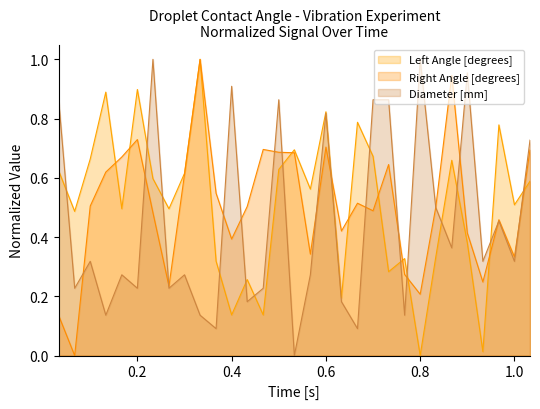

What are all the series names shown in the legend?

Left Angle [degrees], Right Angle [degrees], Diameter [mm]